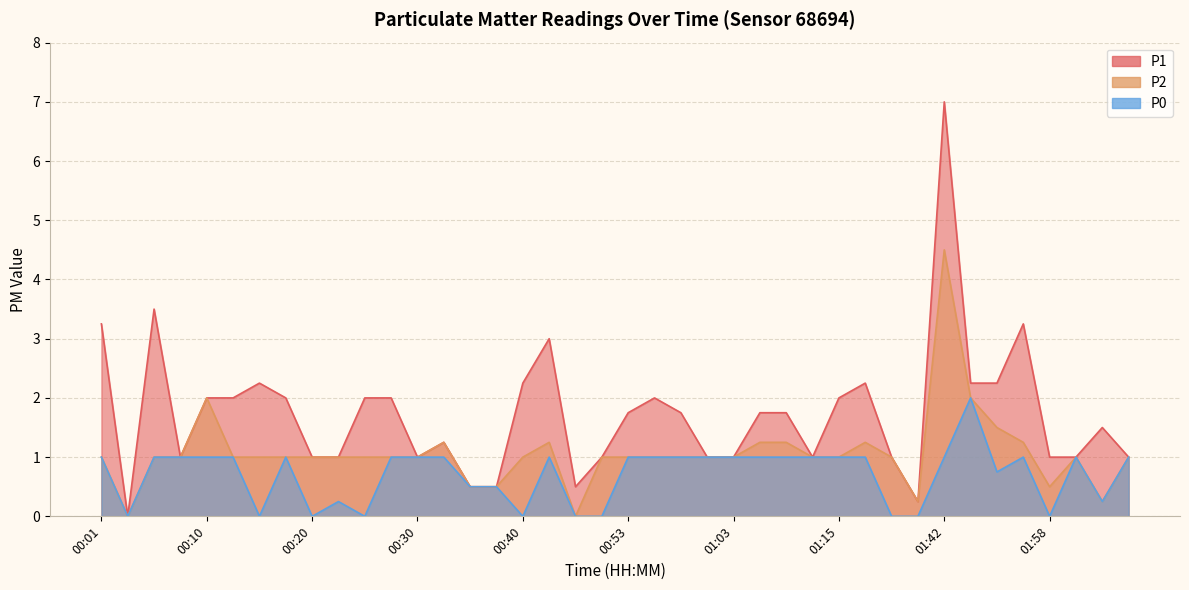

How many interior local peaks does the P2 series have?

6